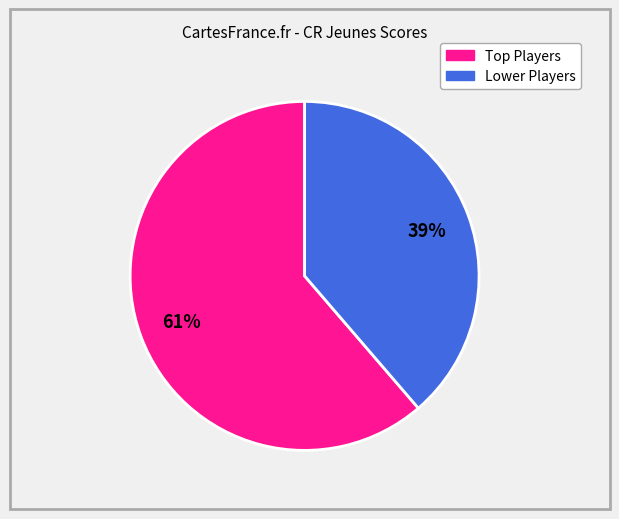

Count the number of slices in the pie.

2